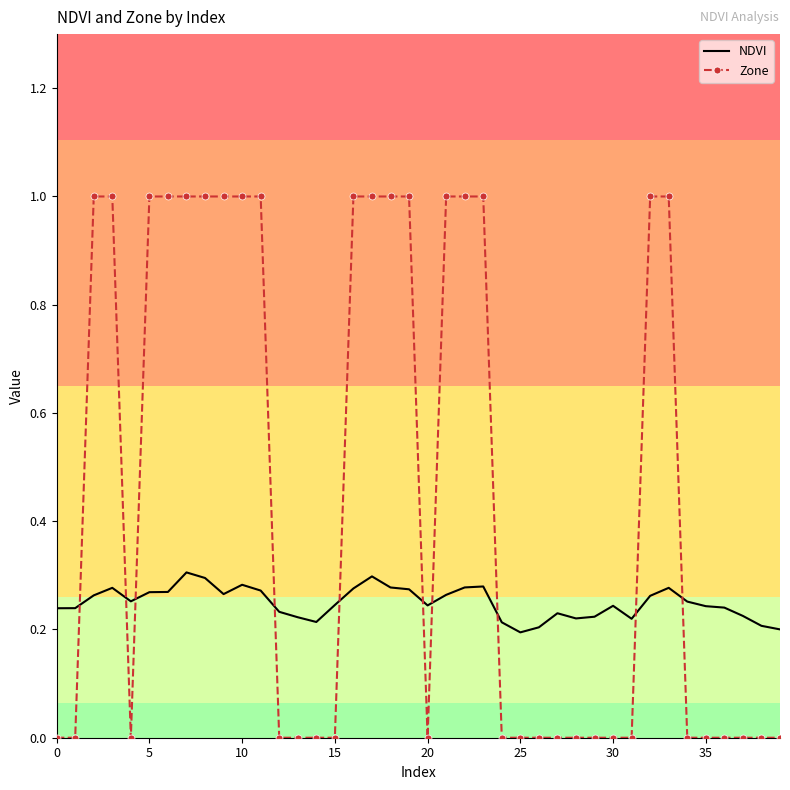

Which series has the widest spread of values?

Zone